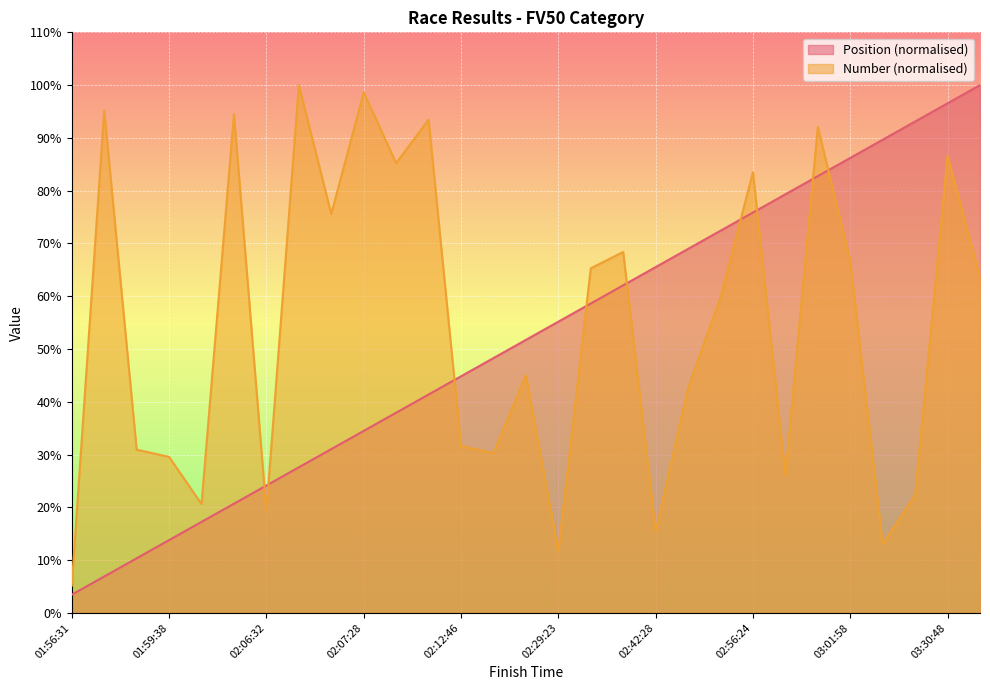

Count the number of categories in the chart.

29